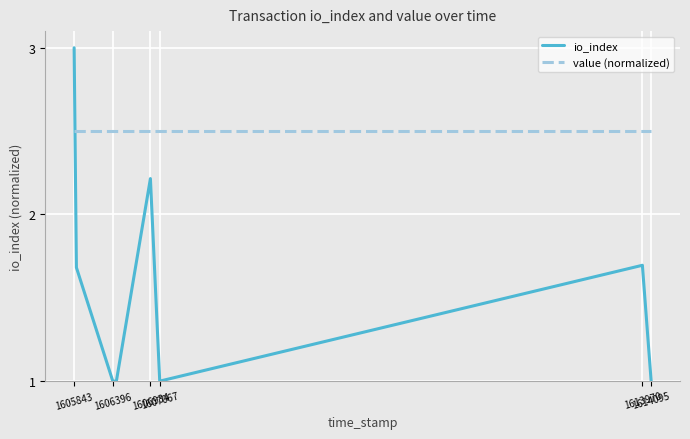

After their last crossing, which series has the higher values: value (normalized) or io_index?

value (normalized)